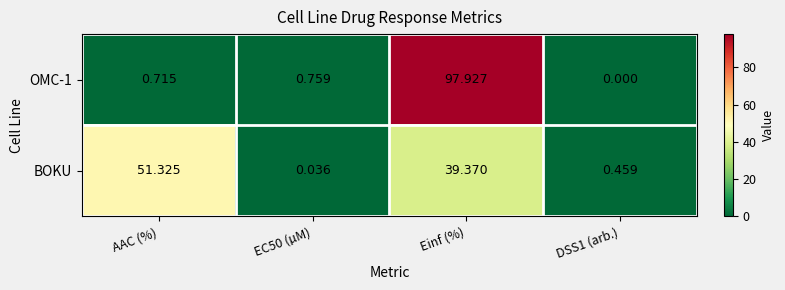

Where does the BOKU series first go above 39?

AAC (%)